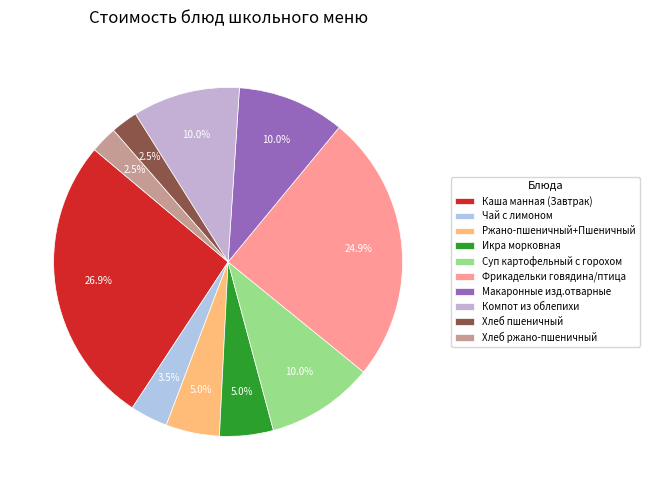

Is there any slice that represents more than half of the pie?

No